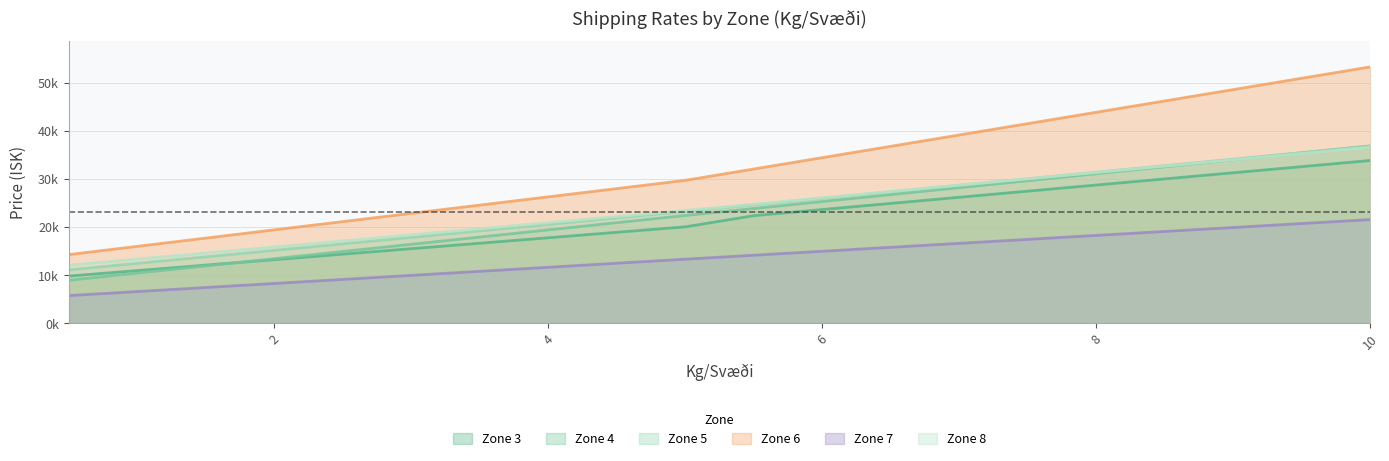

Which series has the largest total across all categories?

Zone 6